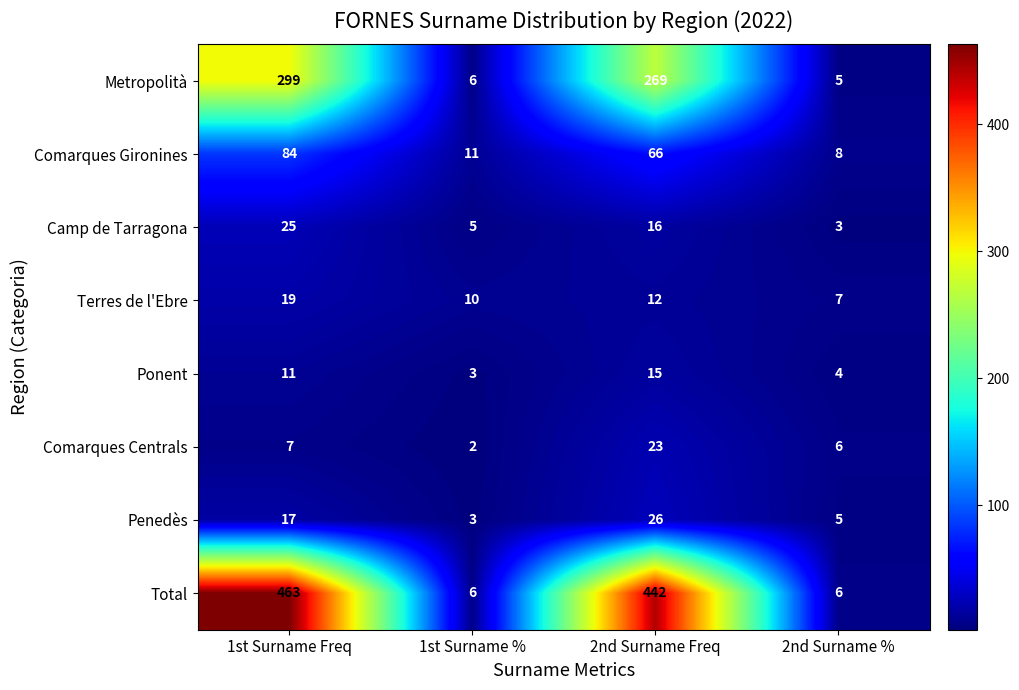

Rank the series by their maximum value, from highest to lowest.

Total, Metropolità, Comarques Gironines, Penedès, Camp de Tarragona, Comarques Centrals, Terres de l'Ebre, Ponent